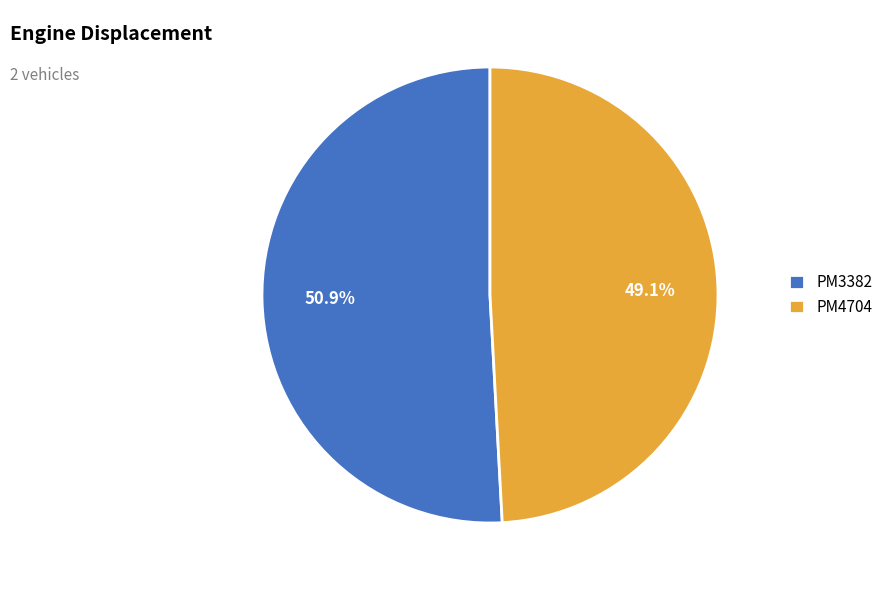

Rank the categories by value from lowest to highest.

PM4704, PM3382